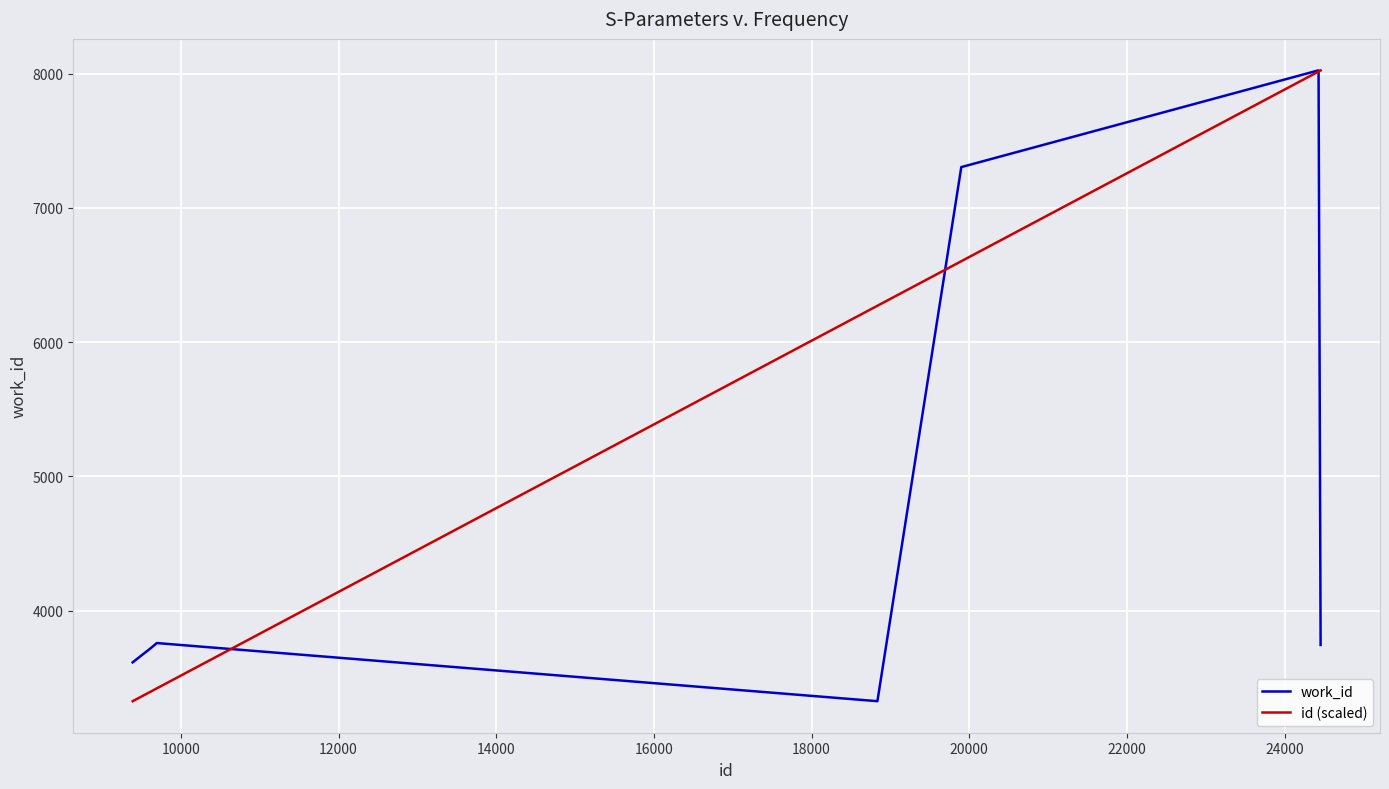

Which series has the largest total across all categories?

id (scaled)